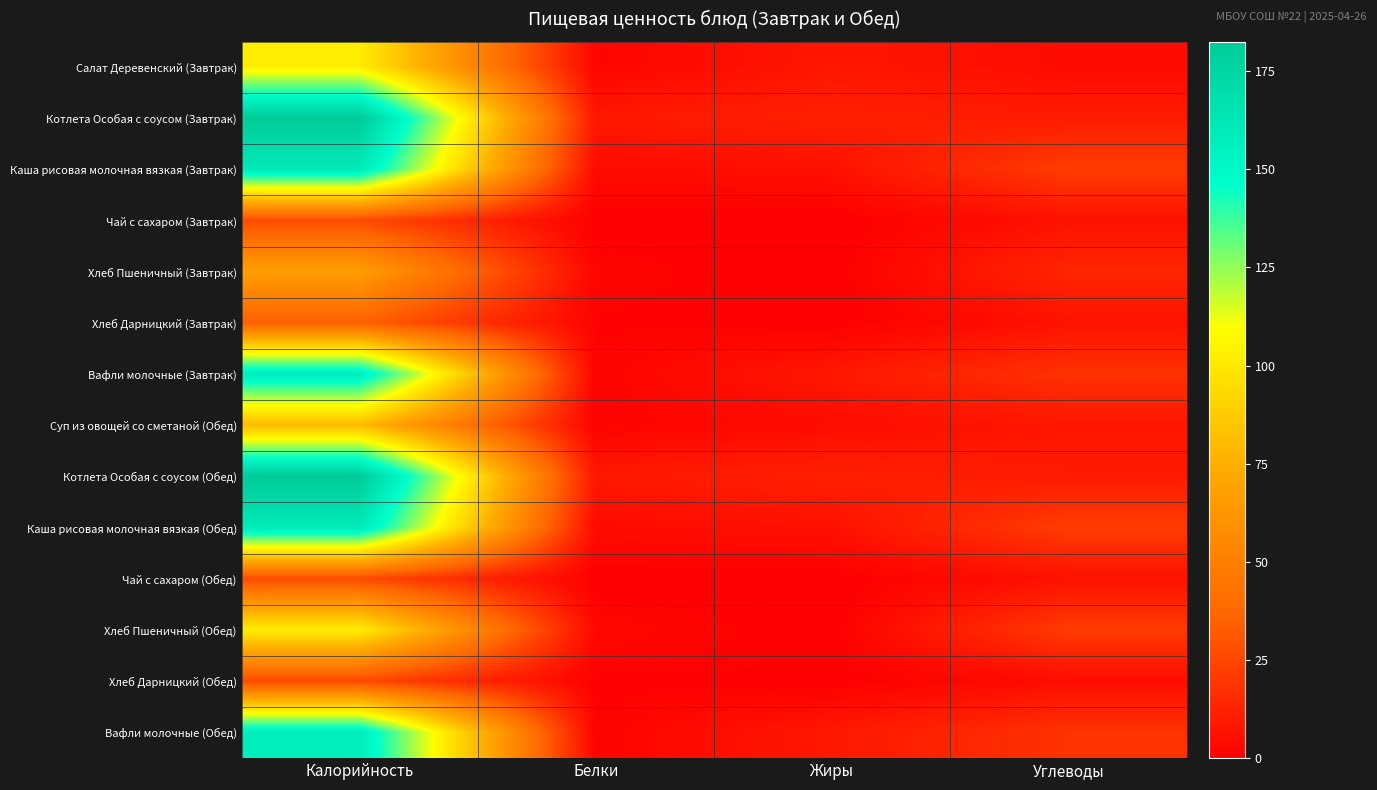

Reading left to right, extract all data points from this chart.

Салат Деревенский (Завтрак): Калорийность=102.0	Белки=2.0	Жиры=8.4	Углеводы=4.5
Котлета Особая с соусом (Завтрак): Калорийность=182.5	Белки=8.9	Жиры=12.0	Углеводы=9.8
Каша рисовая молочная вязкая (Завтрак): Калорийность=160.2	Белки=4.4	Жиры=6.2	Углеводы=22.1
Чай с сахаром (Завтрак): Калорийность=26.8	Белки=0.2	Жиры=0.0	Углеводы=6.5
Хлеб Пшеничный (Завтрак): Калорийность=67.0	Белки=2.2	Жиры=0.2	Углеводы=14.0
Хлеб Дарницкий (Завтрак): Калорийность=34.8	Белки=1.3	Жиры=0.2	Углеводы=6.7
Вафли молочные (Завтрак): Калорийность=157.8	Белки=1.5	Жиры=8.9	Углеводы=18.3
Суп из овощей со сметаной (Обед): Калорийность=80.3	Белки=1.5	Жиры=4.6	Углеводы=8.2
Котлета Особая с соусом (Обед): Калорийность=182.5	Белки=8.9	Жиры=12.0	Углеводы=9.8
Каша рисовая молочная вязкая (Обед): Калорийность=160.2	Белки=4.4	Жиры=6.2	Углеводы=22.1
Чай с сахаром (Обед): Калорийность=26.8	Белки=0.2	Жиры=0.0	Углеводы=6.5
Хлеб Пшеничный (Обед): Калорийность=102.2	Белки=3.3	Жиры=0.3	Углеводы=21.4
Хлеб Дарницкий (Обед): Калорийность=26.1	Белки=1.0	Жиры=0.2	Углеводы=5.0
Вафли молочные (Обед): Калорийность=157.8	Белки=1.5	Жиры=8.9	Углеводы=18.3